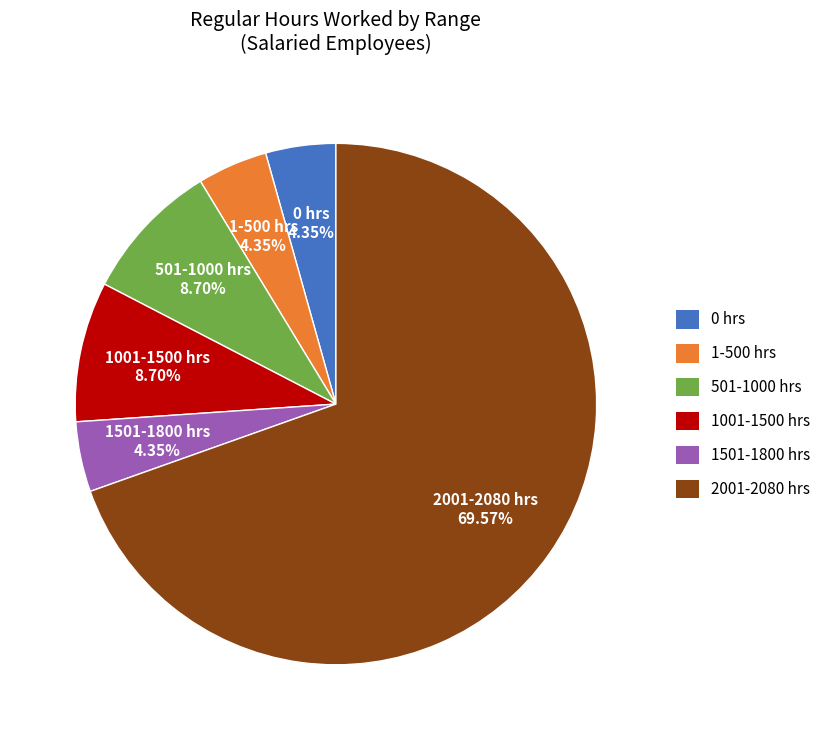

Does any single category account for the majority?

Yes